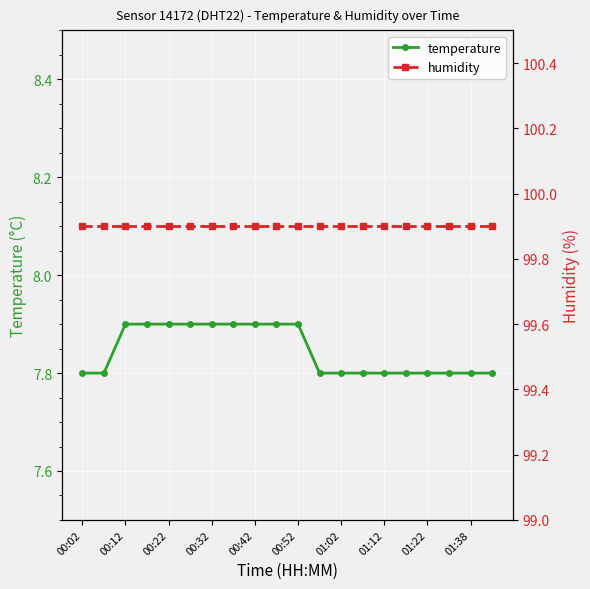

What is the total value across all series at 19?

107.7